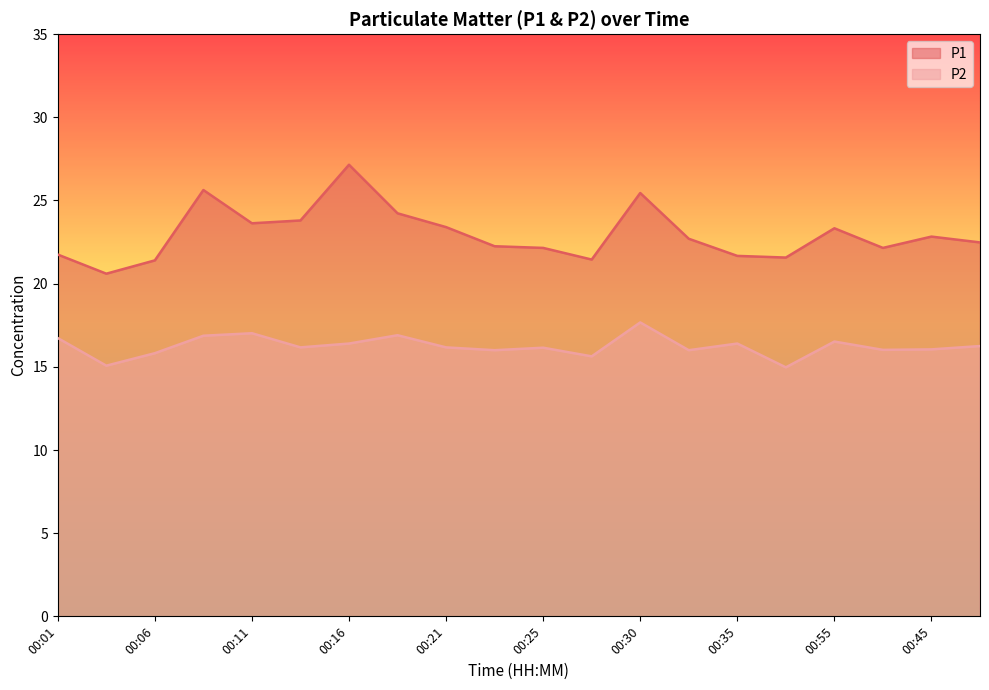

Reading left to right, what are all the values shown in this chart?

P1: 00:01=21.8	00:03=20.6	00:06=21.4	00:08=25.6	00:11=23.6	00:13=23.8	00:16=27.1	00:18=24.2	00:21=23.4	00:23=22.2	00:25=22.1	00:28=21.4	00:30=25.4	00:33=22.7	00:35=21.7	00:38=21.6	00:55=23.3	00:43=22.1	00:45=22.8	00:48=22.5
P2: 00:01=16.7	00:03=15.1	00:06=15.8	00:08=16.9	00:11=17.0	00:13=16.2	00:16=16.4	00:18=16.9	00:21=16.2	00:23=16.0	00:25=16.1	00:28=15.6	00:30=17.7	00:33=16.0	00:35=16.4	00:38=15.0	00:55=16.5	00:43=16.0	00:45=16.1	00:48=16.2